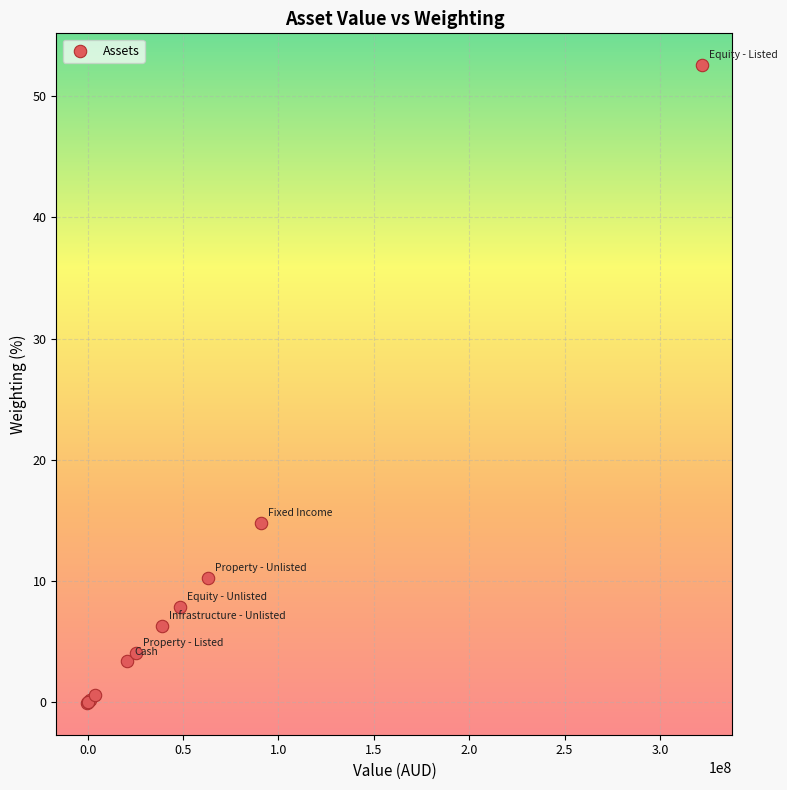

What Y value in the scatter plot is closest to 26?

14.8